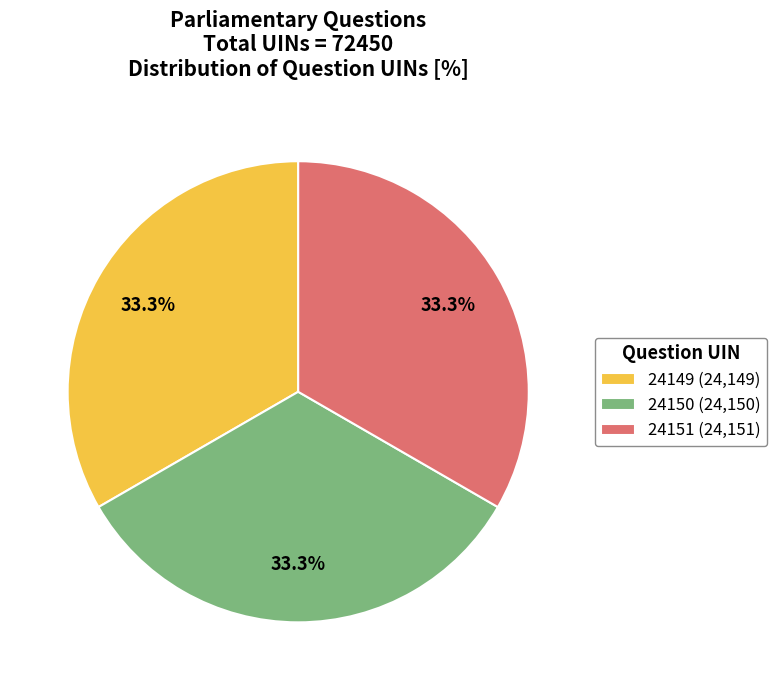

What percentage do 24150 (24,150) and 24149 (24,149) together represent?

66.7%